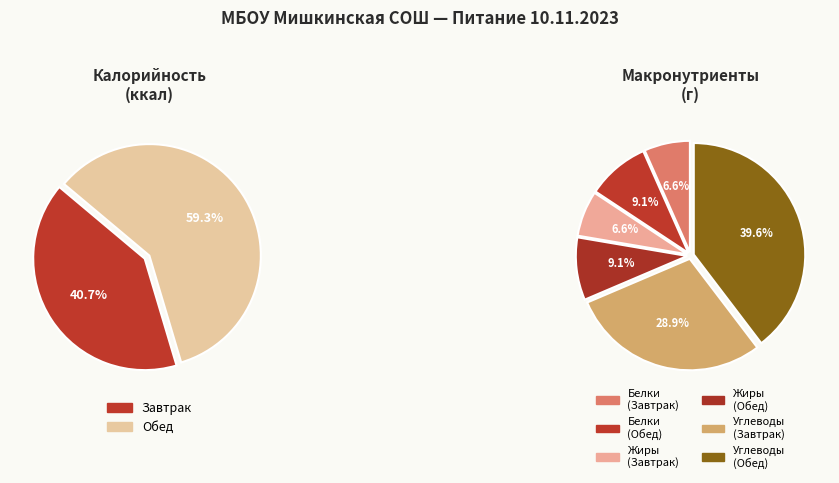

To the nearest percent, what is the difference between the largest and smallest slice percentages?

19%